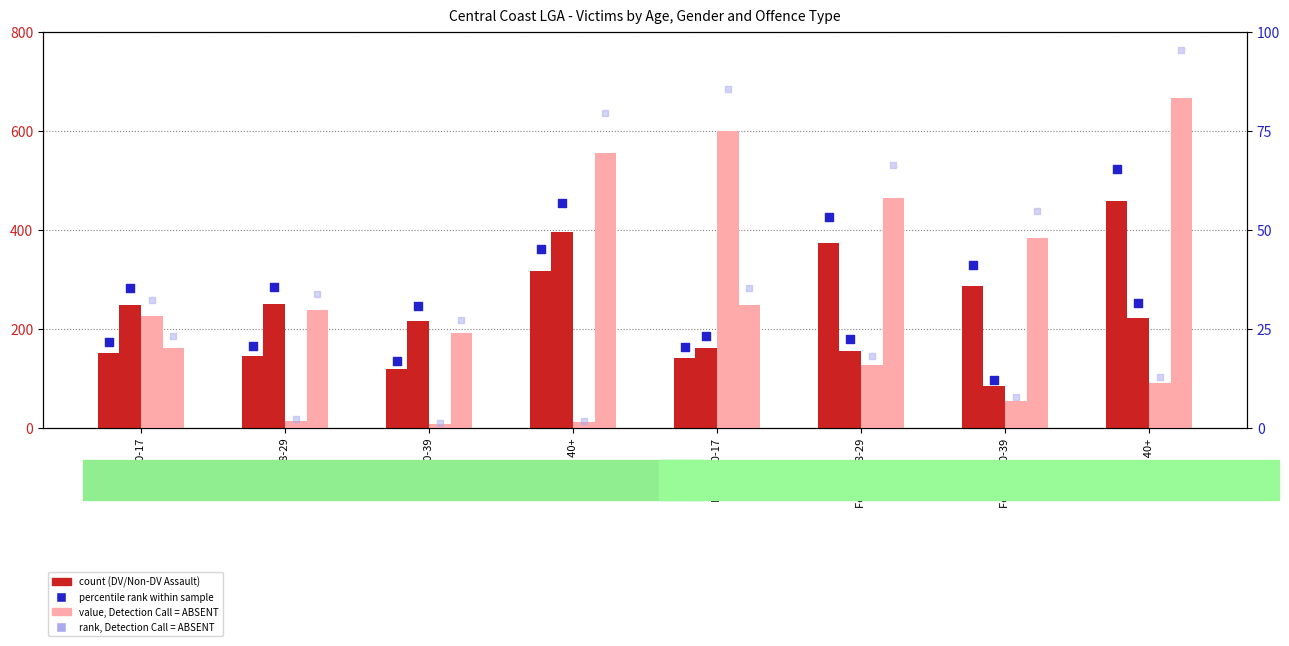

At how many categories does at least one series exceed 45?

8